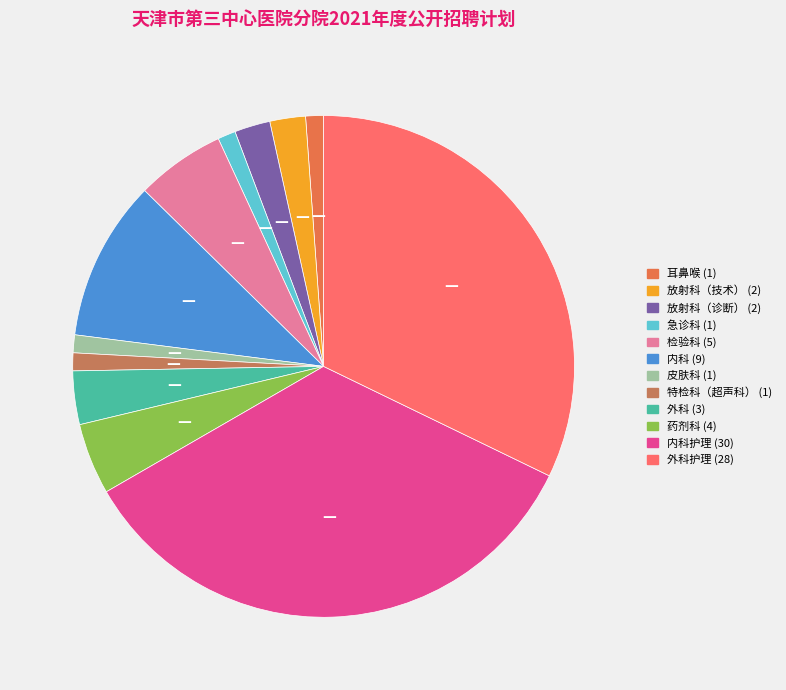

Does any single category account for the majority?

No